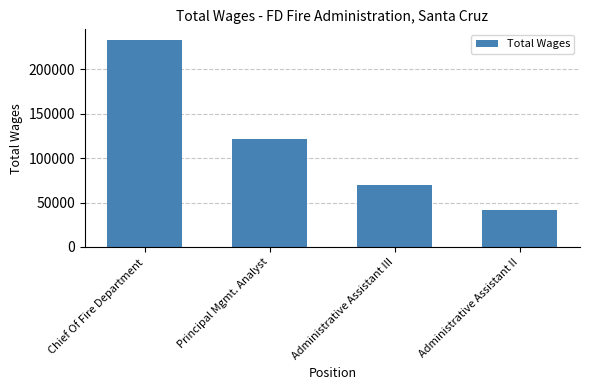

Rank the categories by value from highest to lowest.

Chief Of Fire Department, Principal Mgmt. Analyst, Administrative Assistant III, Administrative Assistant II